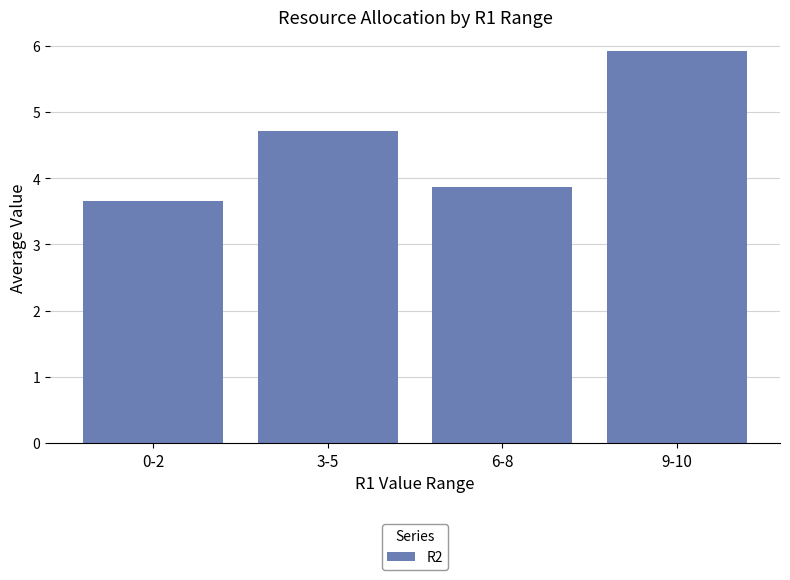

Count the values in the range 3 to 5.

3